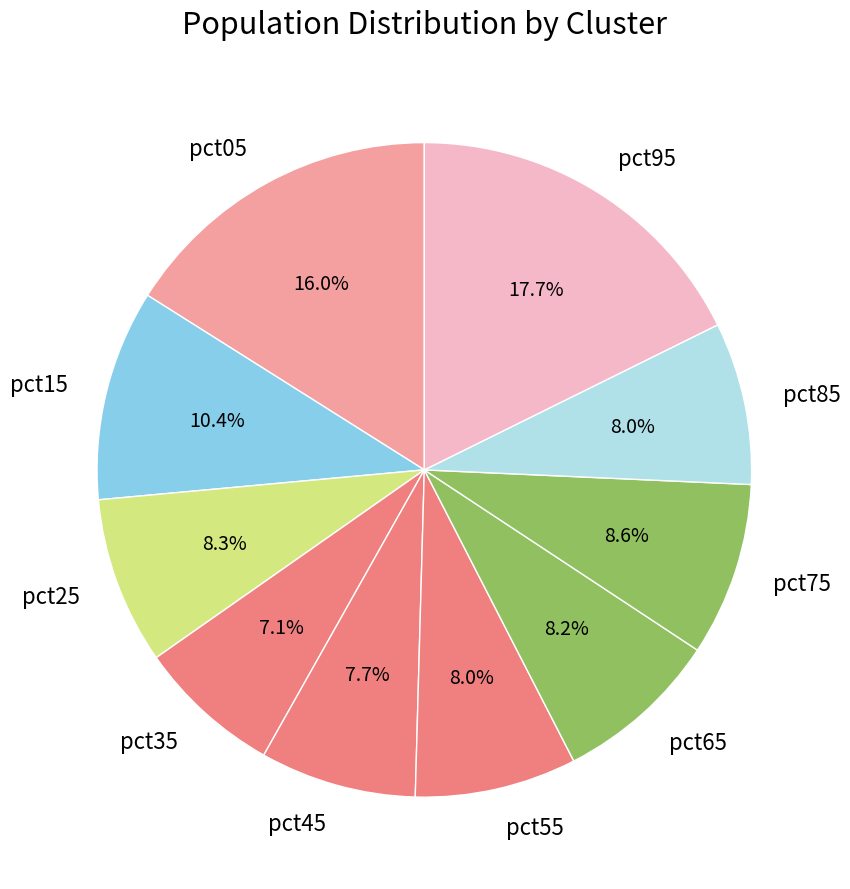

How much of the chart is everything except pct85?

92.0%